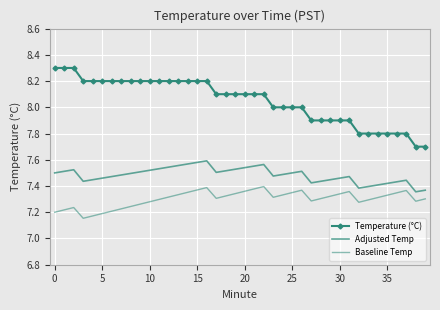

Rank the series by their average value, from lowest to highest.

Baseline Temp, Adjusted Temp, Temperature (°C)